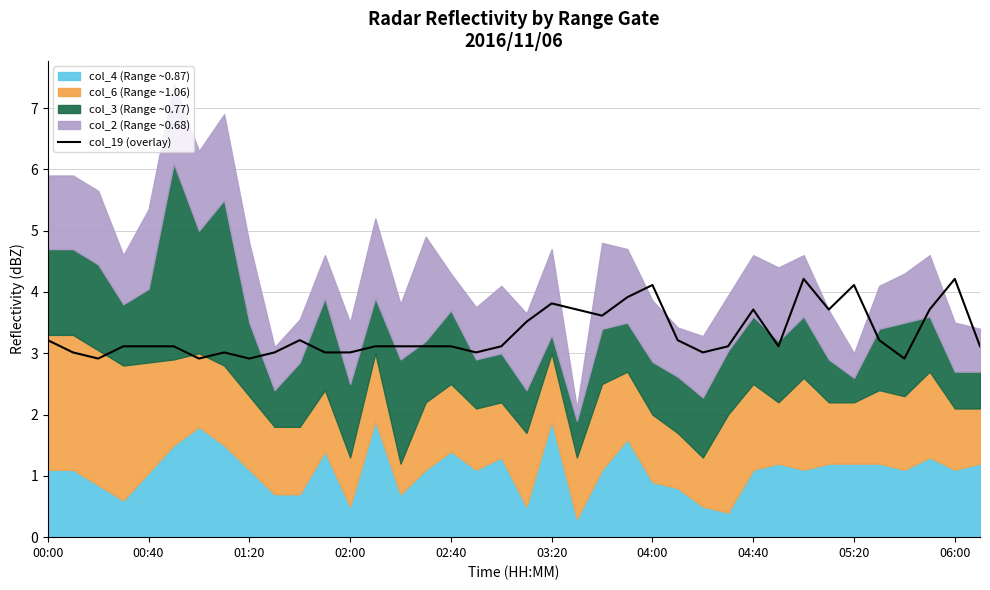

What is the highest value of the col_19 (overlay) series?

4.2